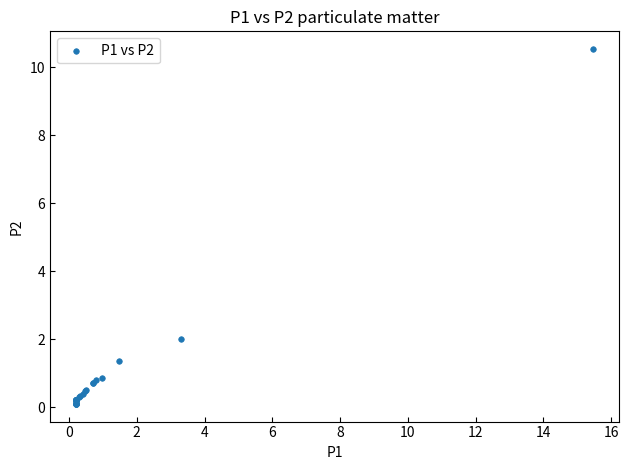

What Y value in the scatter plot is closest to 5?

2.0